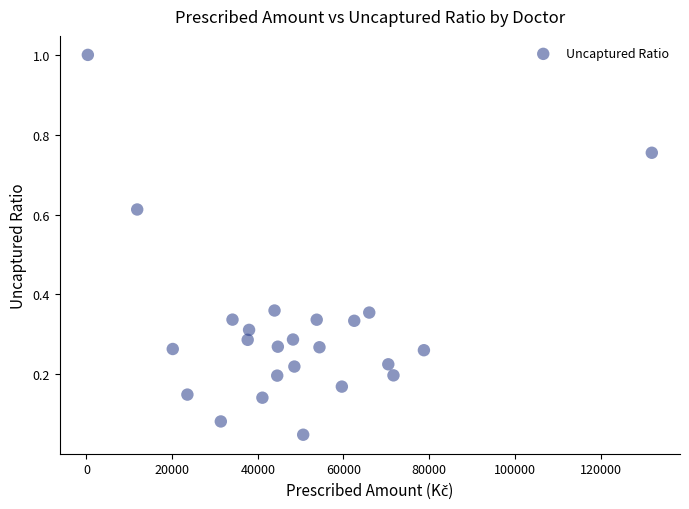

What is the range of Y values (max minus min)?

1.0